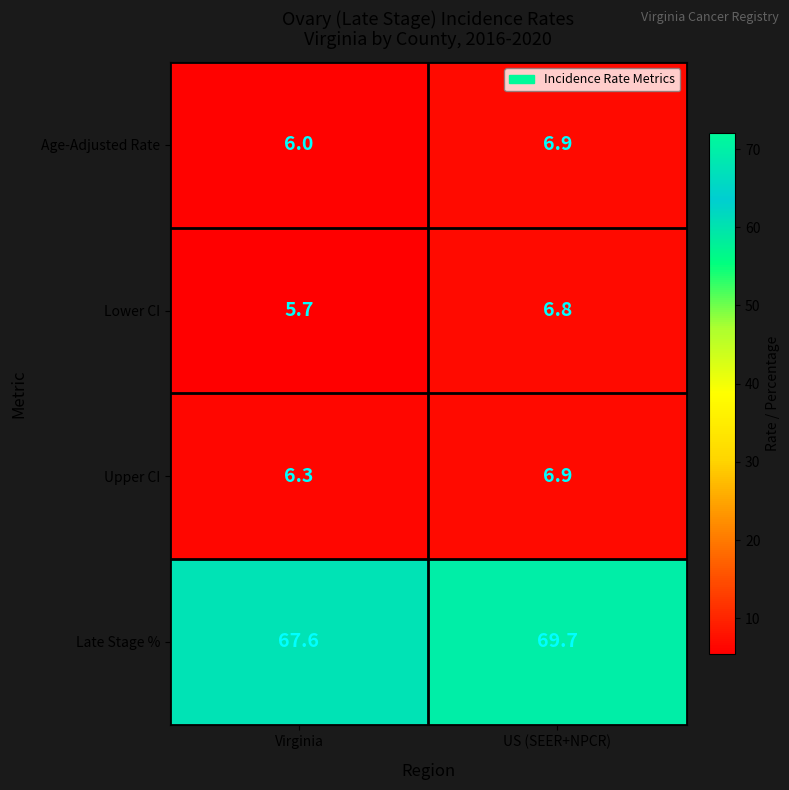

Which series has the largest total across all categories?

Late Stage %